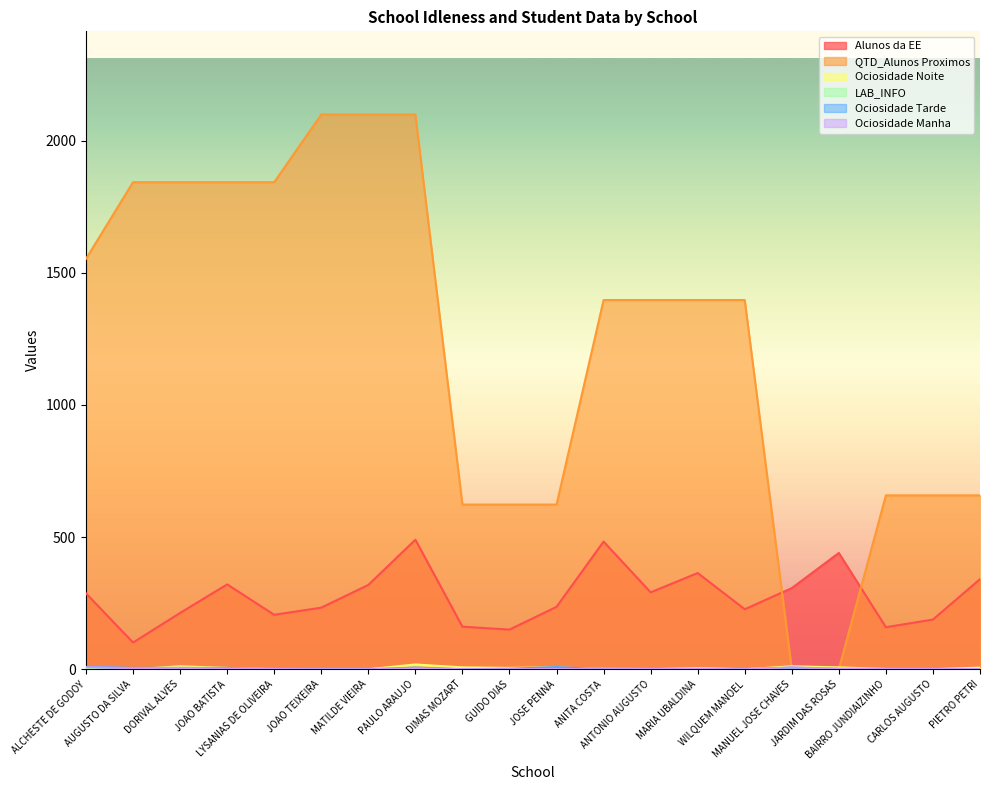

True or false: Alunos da EE and Ociosidade Manha intersect in this chart.

False